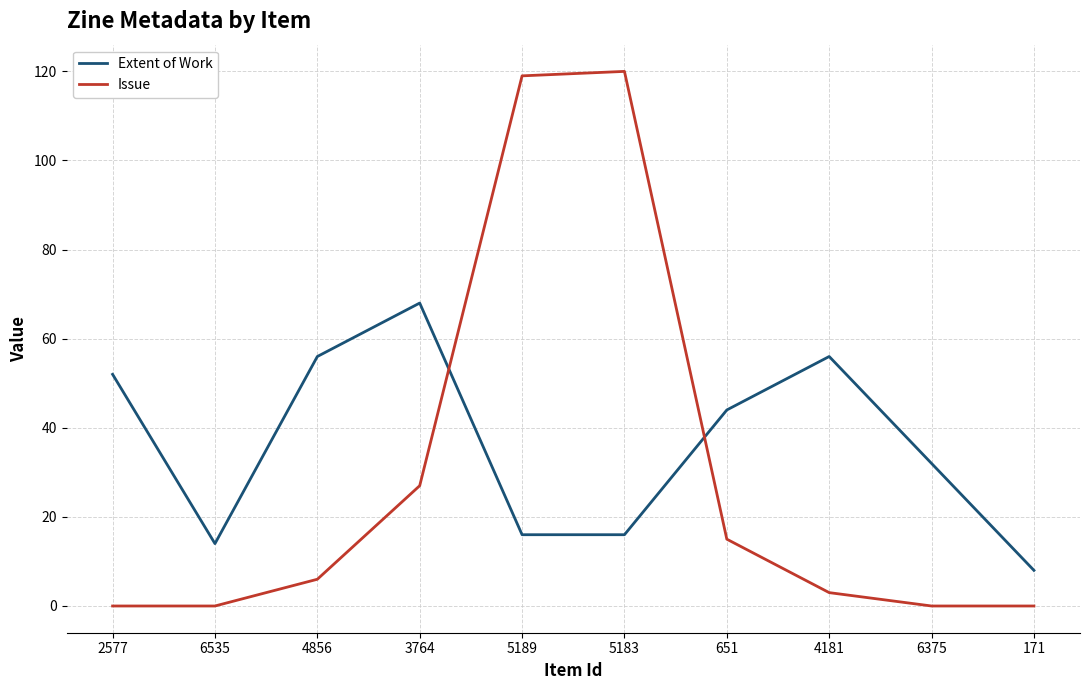

At 4856, list the series in order from smallest to largest.

Issue, Extent of Work